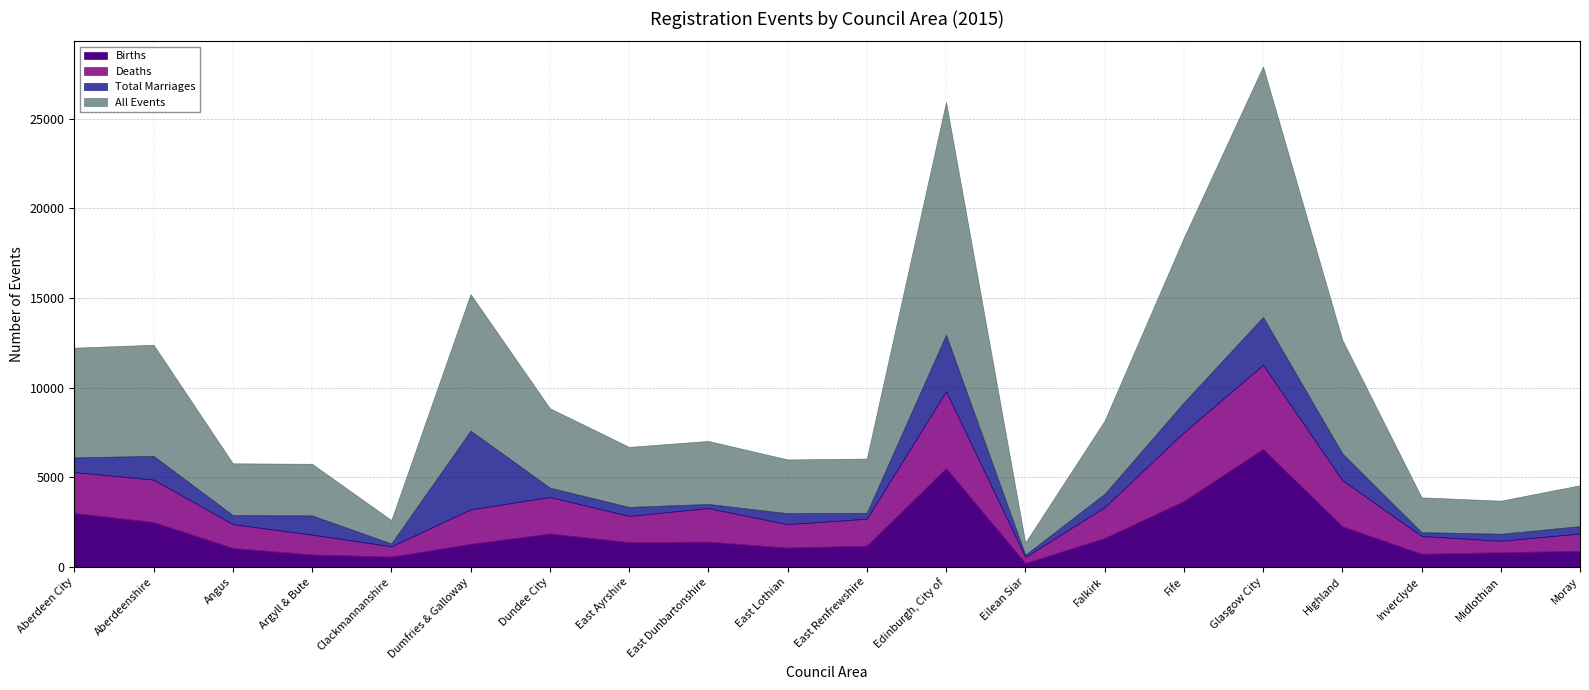

Which series changed the most between East Dunbartonshire and Inverclyde?

All Events